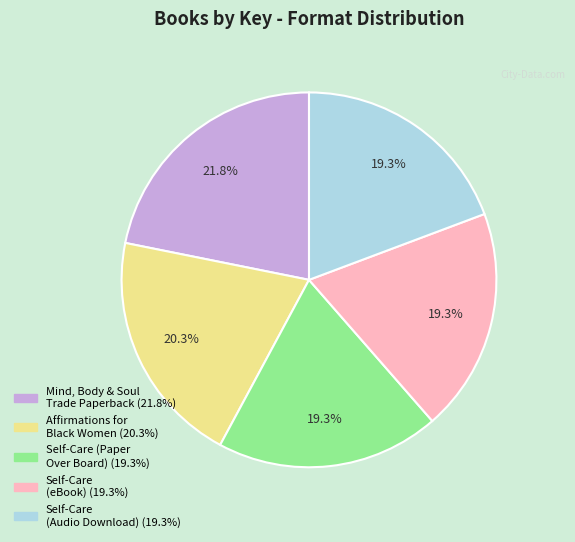

Is there a majority slice in this chart?

No